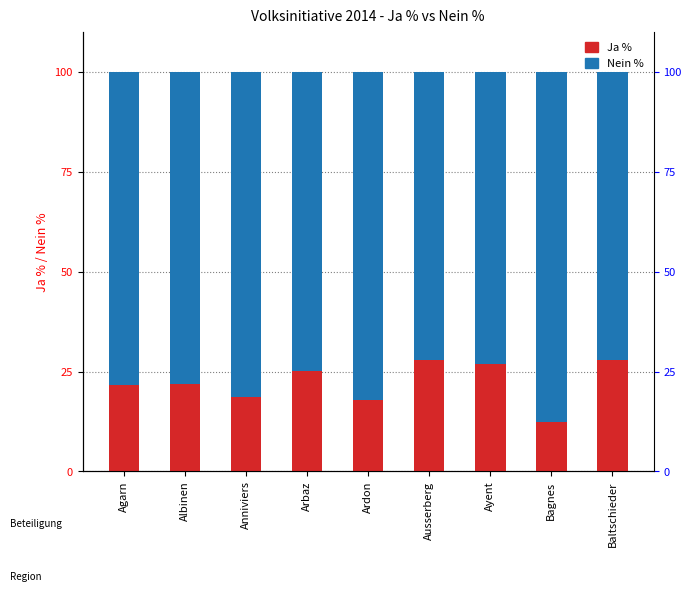

What is the greatest value displayed?

87.6